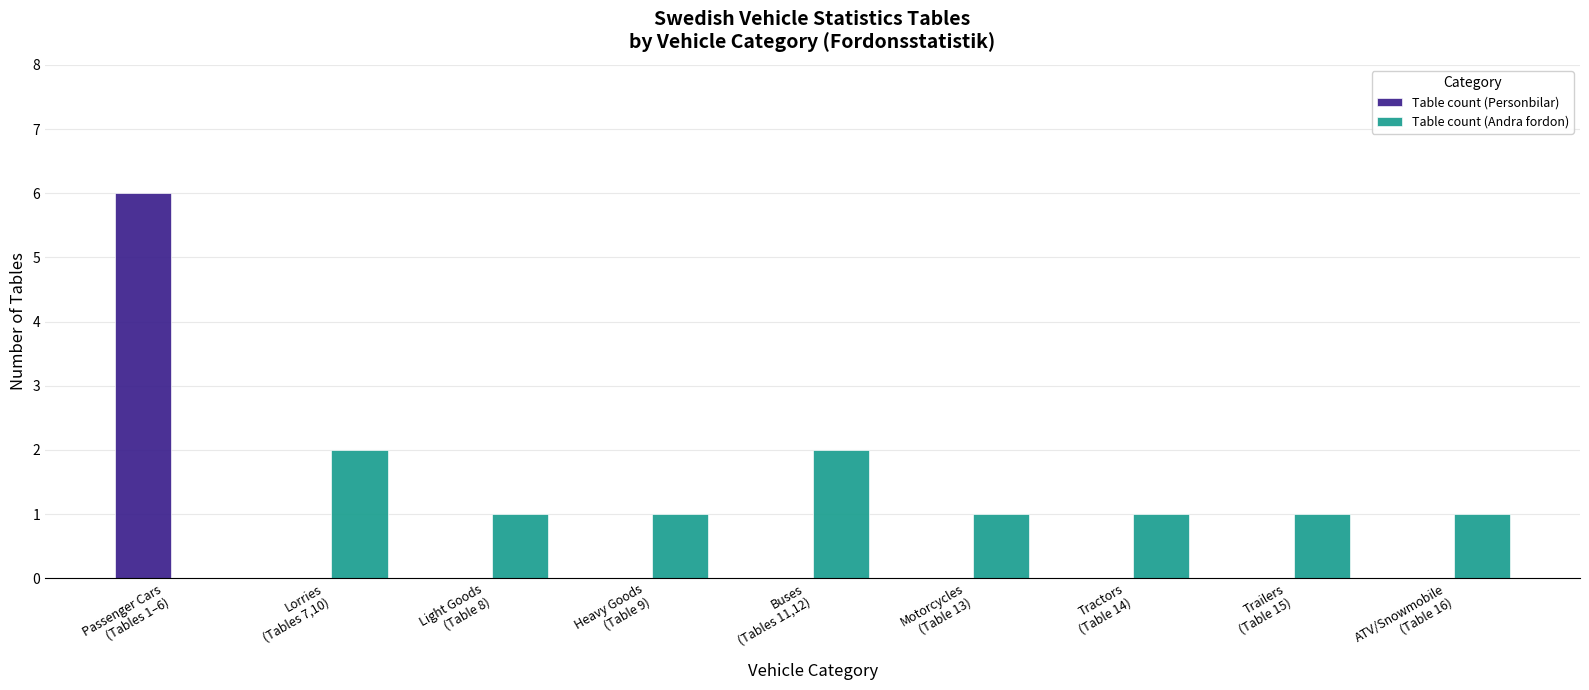

The value of Table count (Andra fordon) at Lorries
(Tables 7,10) is 2. True or false?

True